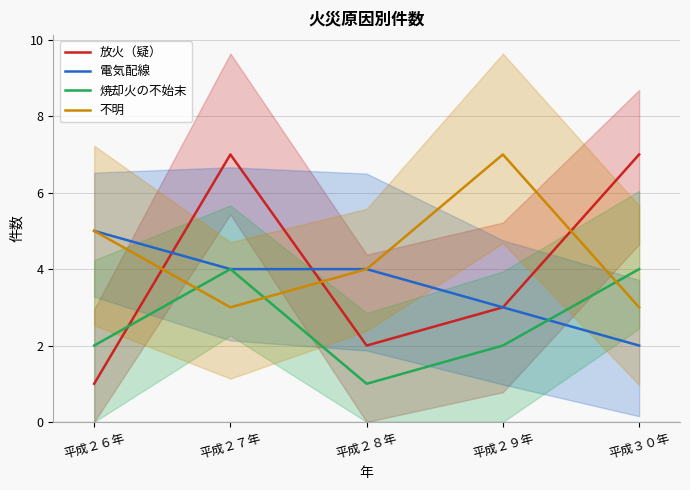

List the labels in order of 放火（疑） value, smallest first.

平成２６年, 平成２８年, 平成２９年, 平成２７年, 平成３０年